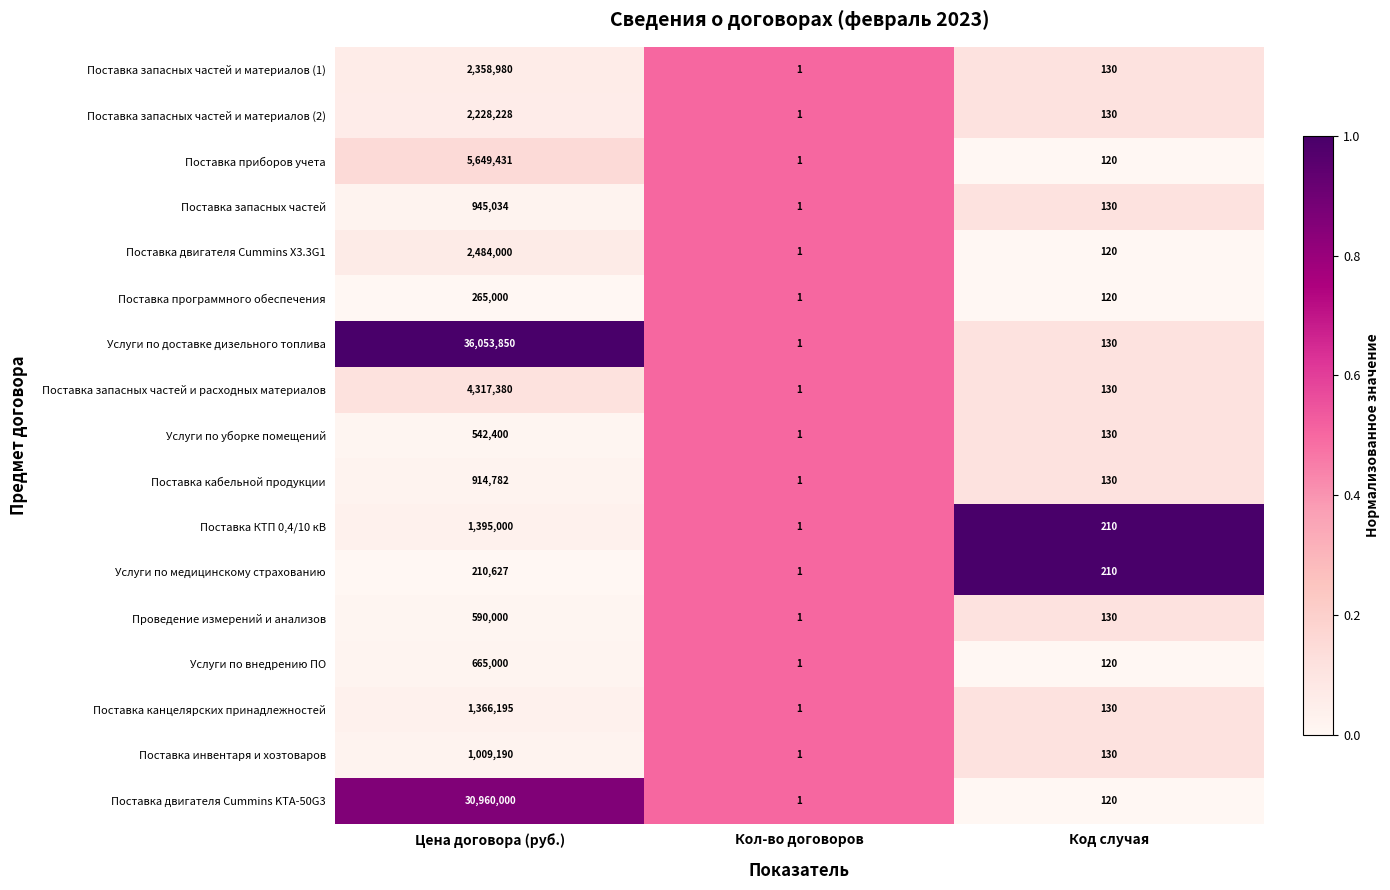

List the series in order of their peak value, lowest first.

Услуги по медицинскому страхованию, Поставка программного обеспечения, Услуги по уборке помещений, Проведение измерений и анализов, Услуги по внедрению ПО, Поставка кабельной продукции, Поставка запасных частей, Поставка инвентаря и хозтоваров, Поставка канцелярских принадлежностей, Поставка КТП 0,4/10 кВ, Поставка запасных частей и материалов (2), Поставка запасных частей и материалов (1), Поставка двигателя Cummins X3.3G1, Поставка запасных частей и расходных материалов, Поставка приборов учета, Поставка двигателя Cummins KTA-50G3, Услуги по доставке дизельного топлива